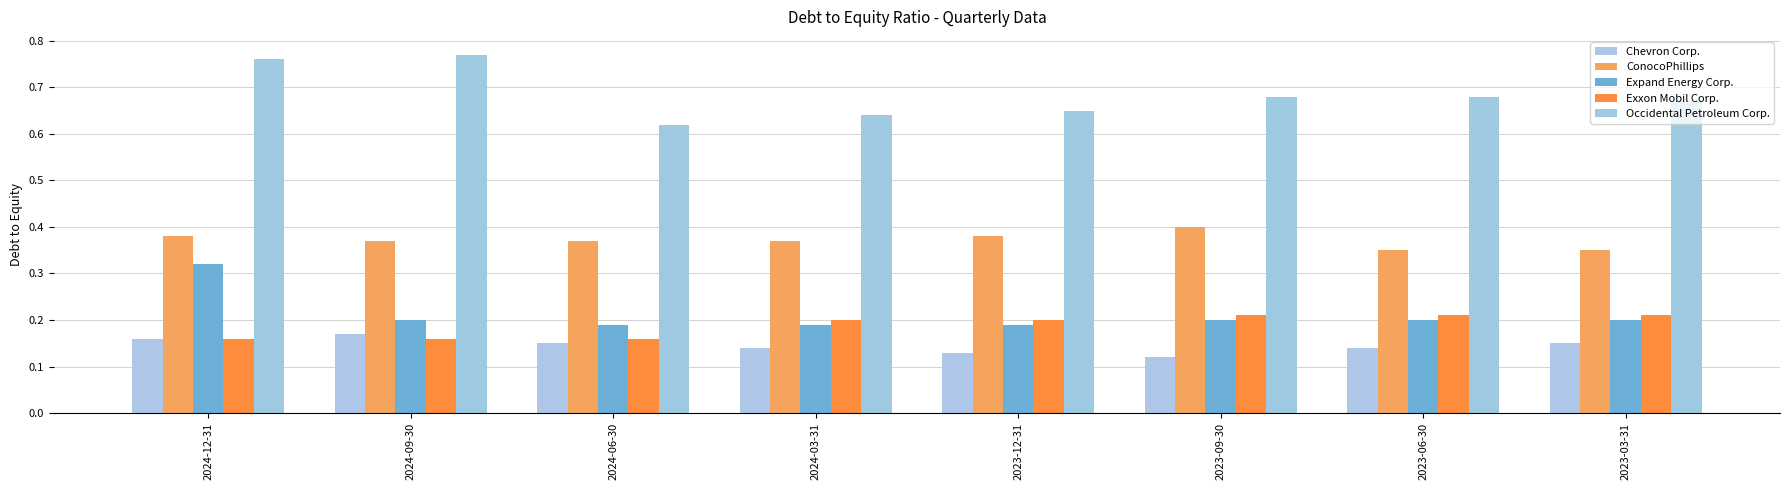

Count the number of data series in this chart.

5